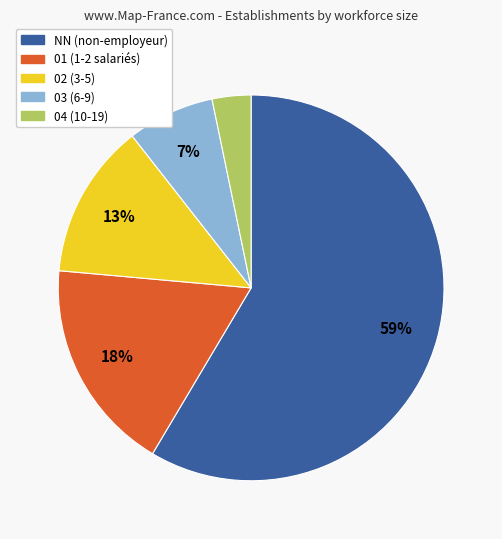

Rank the categories by value from highest to lowest.

NN, 01, 02, 03, 04